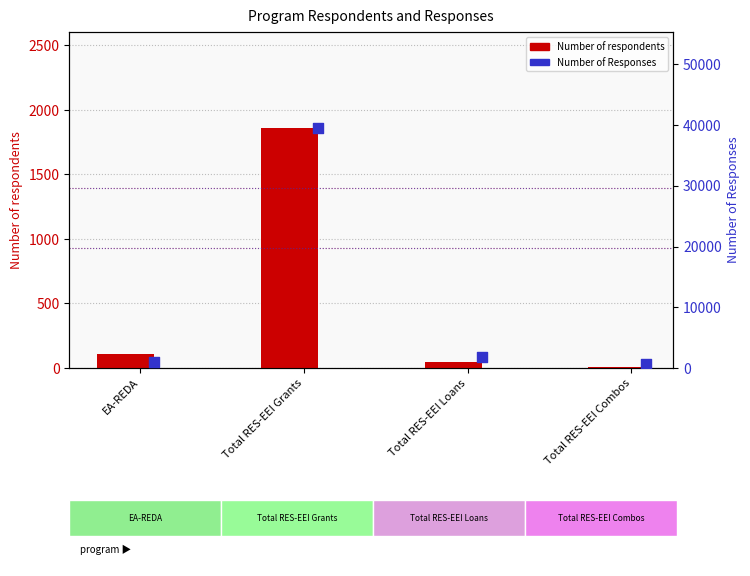

Is the value of Number of respondents at Total RES-EEI Grants greater than the value of Number of Responses at Total RES-EEI Loans?

Yes